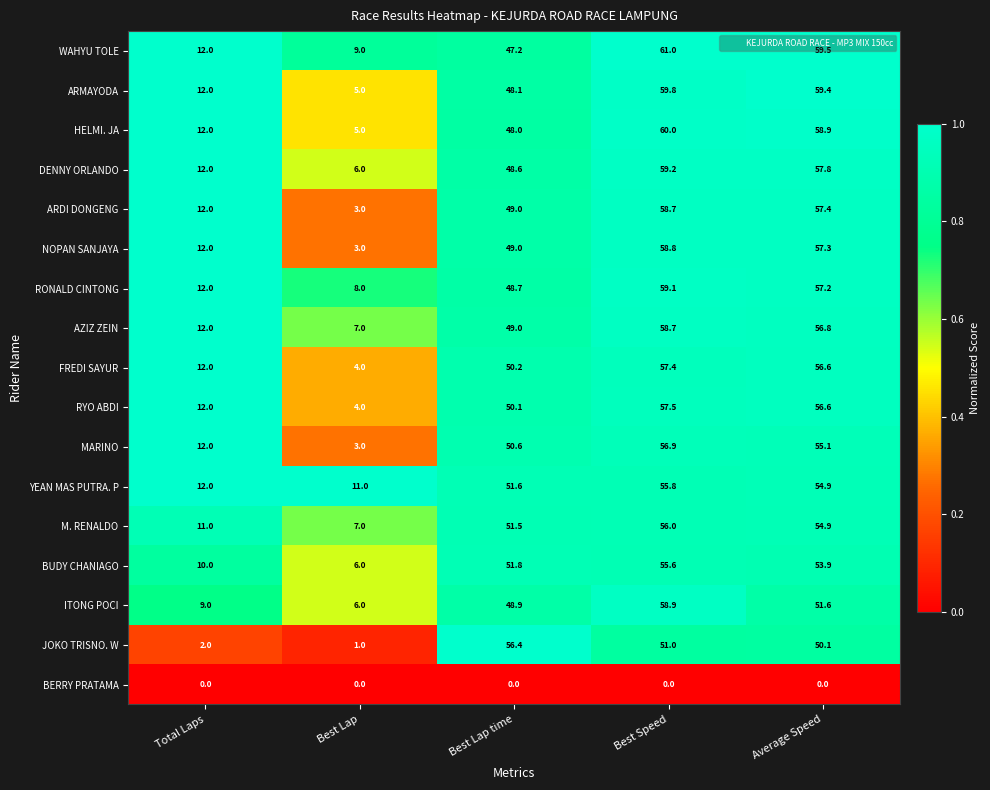

At which category is the sum across all series the highest?

Best Speed